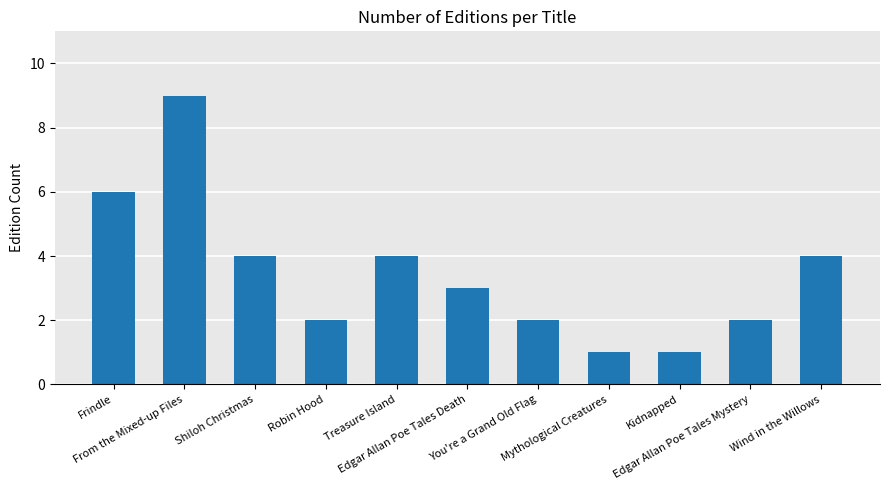

At which label does the data first exceed 3?

Frindle